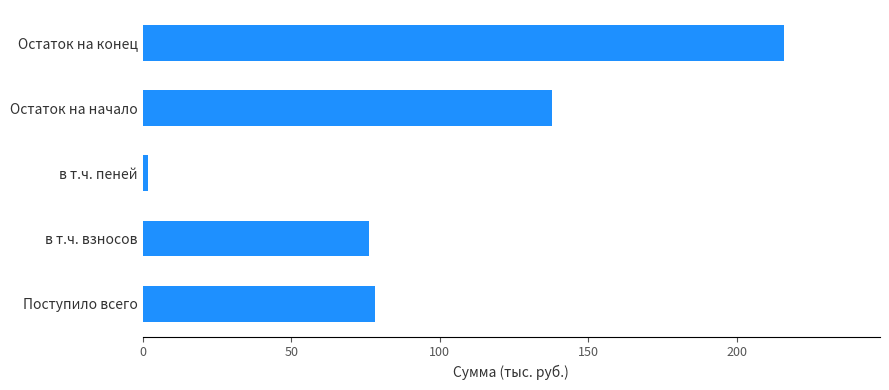

The chart shows a value of 215.8 at Остаток на конец. True or false?

True